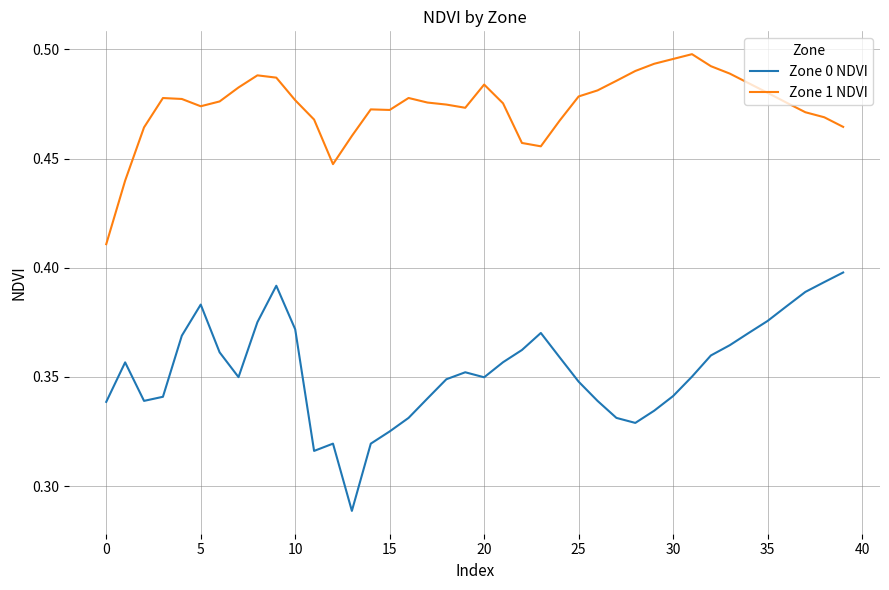

In Zone 1 NDVI, how many points are lower than both neighbors (excluding endpoints)?

5